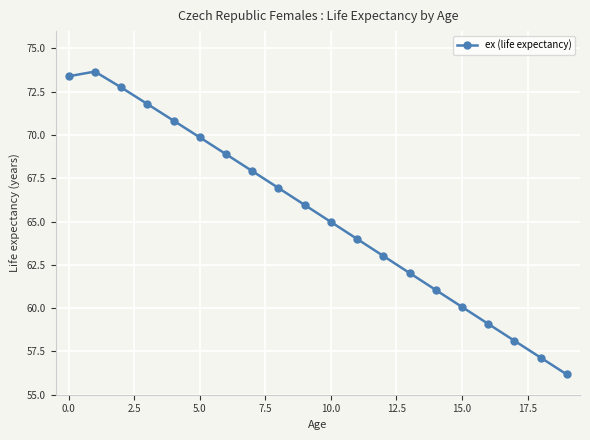

What is the difference between the maximum and minimum values?

17.5